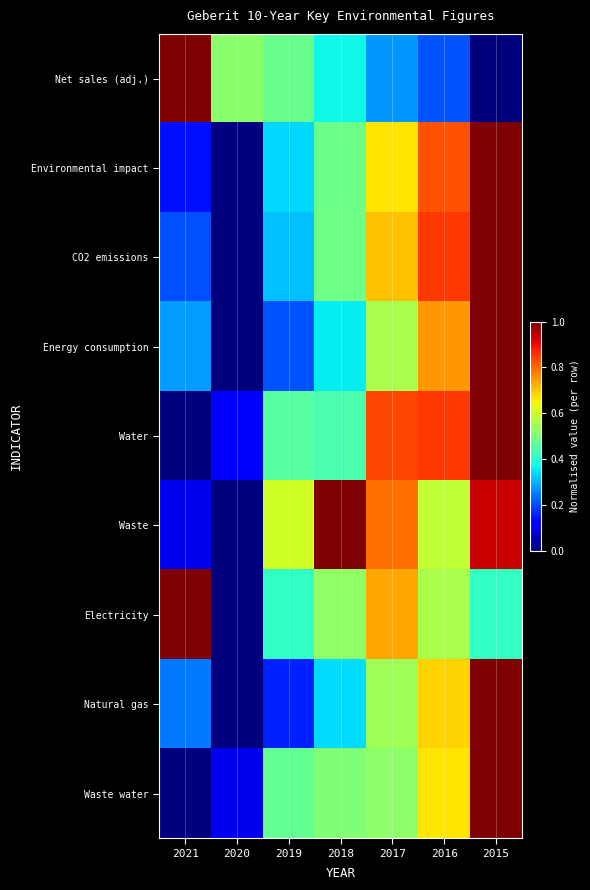

At 2020, list the series in order from smallest to largest.

Environmental impact, CO2 emissions, Energy consumption, Waste, Electricity, Natural gas, Waste water, Water, Net sales (adj.)